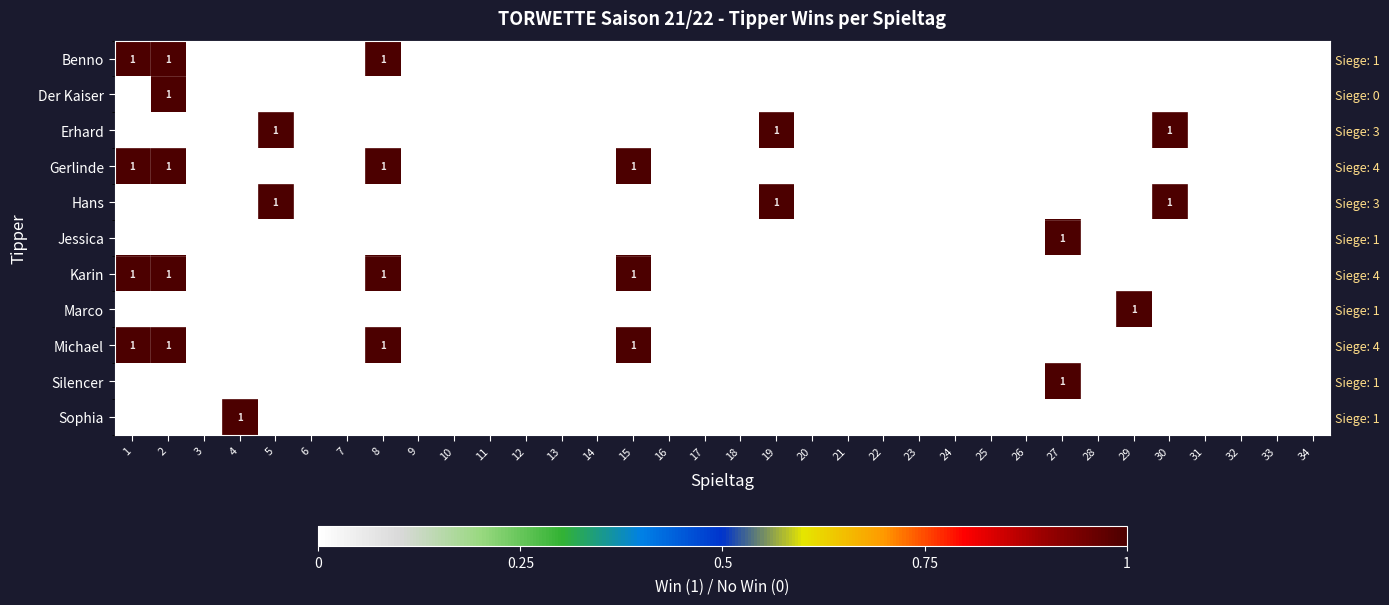

Which series has the largest range (max minus min)?

Benno